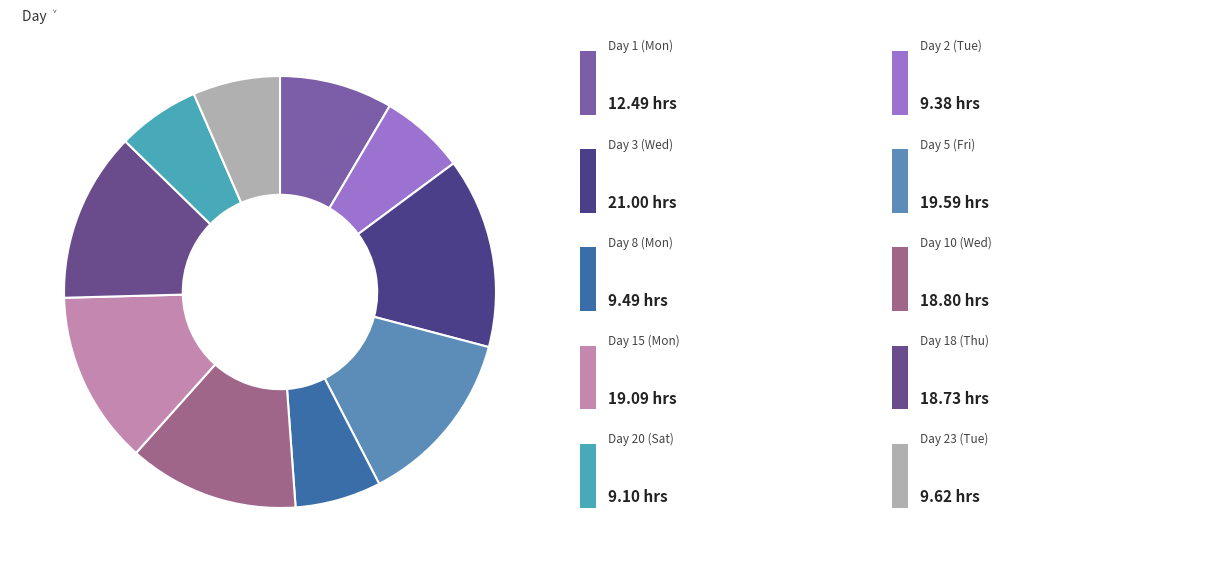

How many segments does this pie chart have?

10